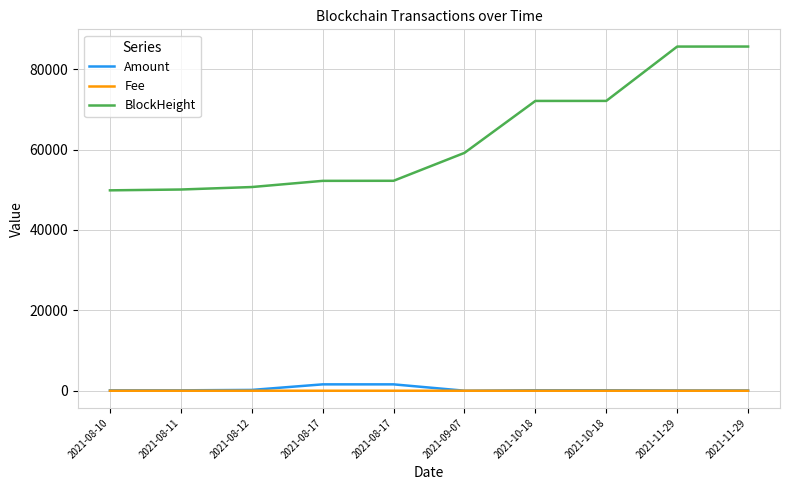

Does the chart have visible grid lines?

Yes